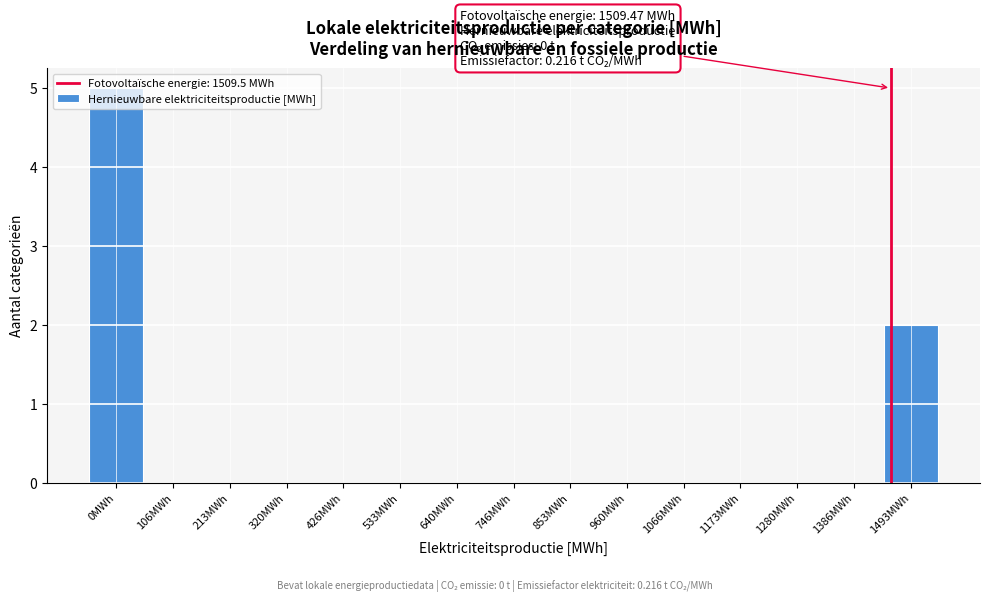

What is the maximum value shown in the chart?

5